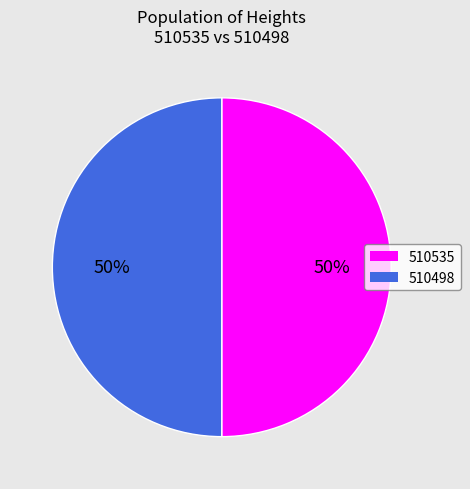

What is the ratio of the value at 510535 to the value at 510498?

1.0